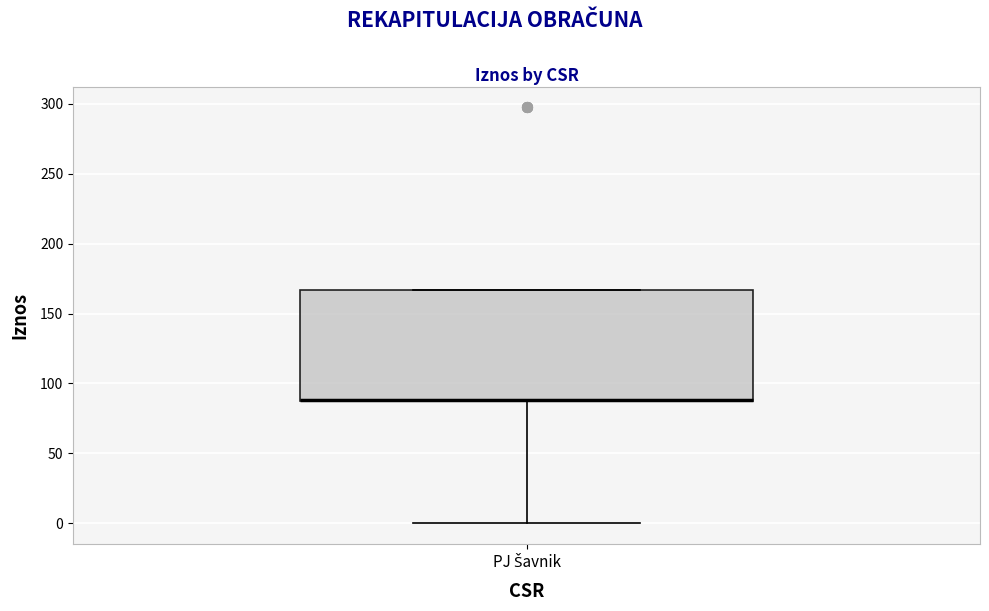

Where is the lower edge of the box for PJ Šavnik on the y-axis? The values are not printed on the chart, so give them approximately, as read against the axis.

85